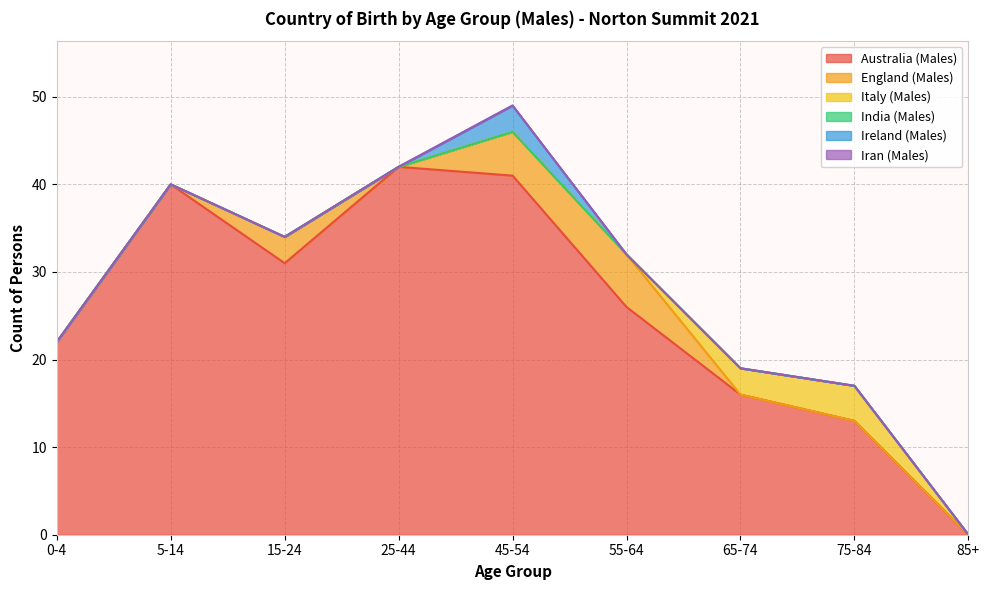

What is the total value across all series at 45-54?

49